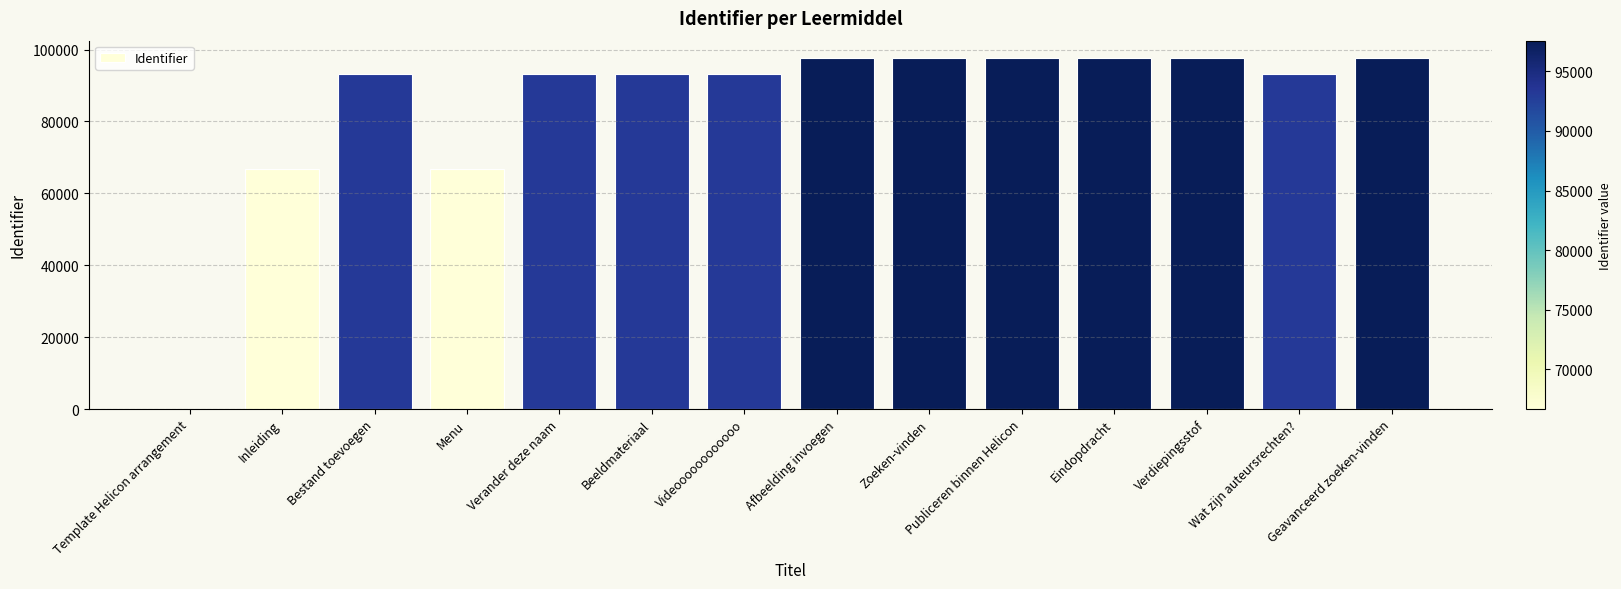

What is the sum of the values at Afbeelding invoegen and Beeldmateriaal?

190718